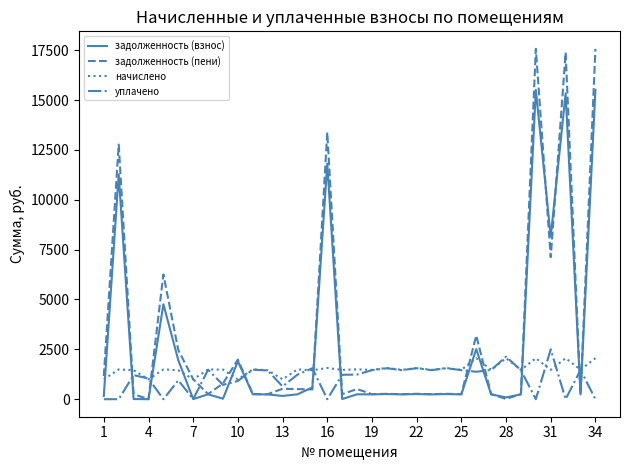

Rank the series by their average value, from lowest to highest.

уплачено, начислено, задолженность (взнос), задолженность (пени)